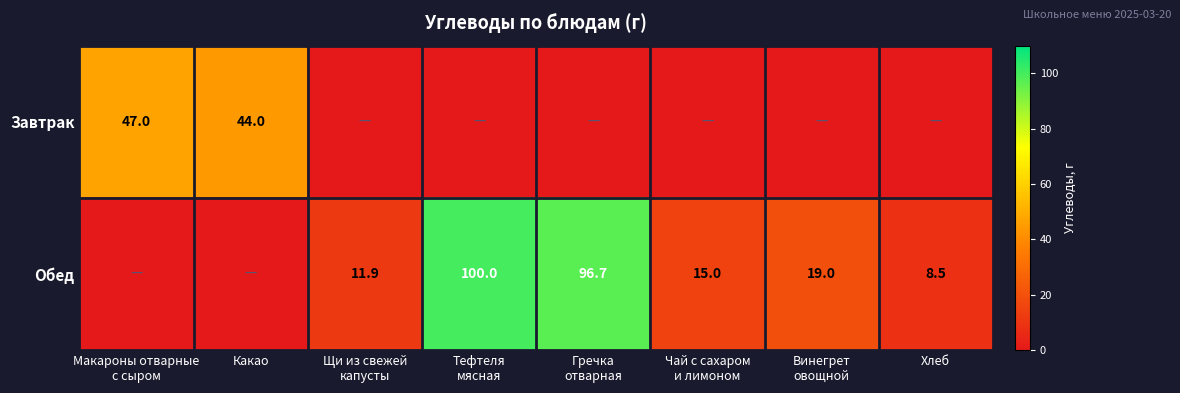

Between Щи из свежей
капусты and Какао, which is larger?

Какао